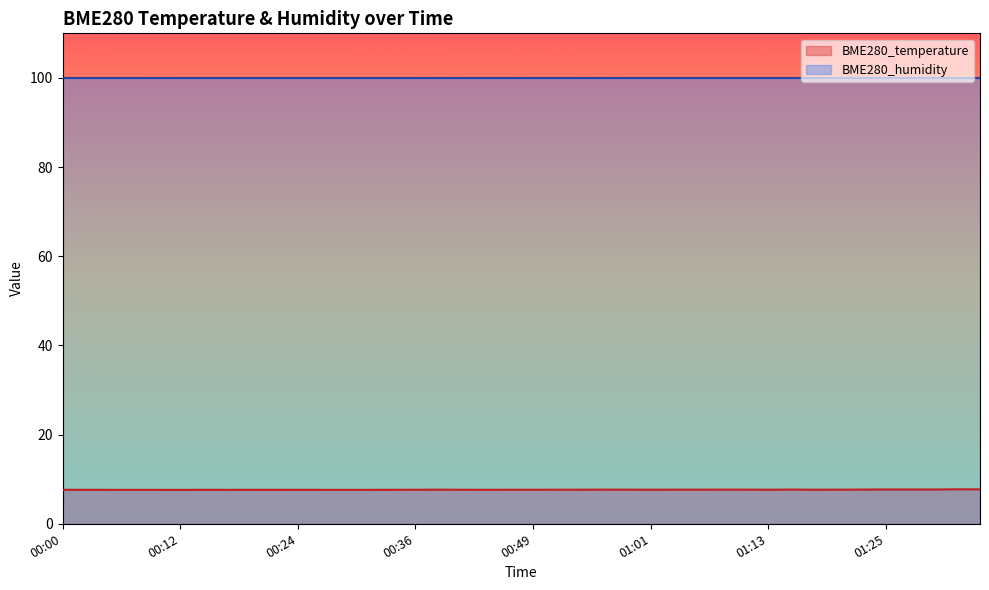

How many distinct data groups are displayed?

2